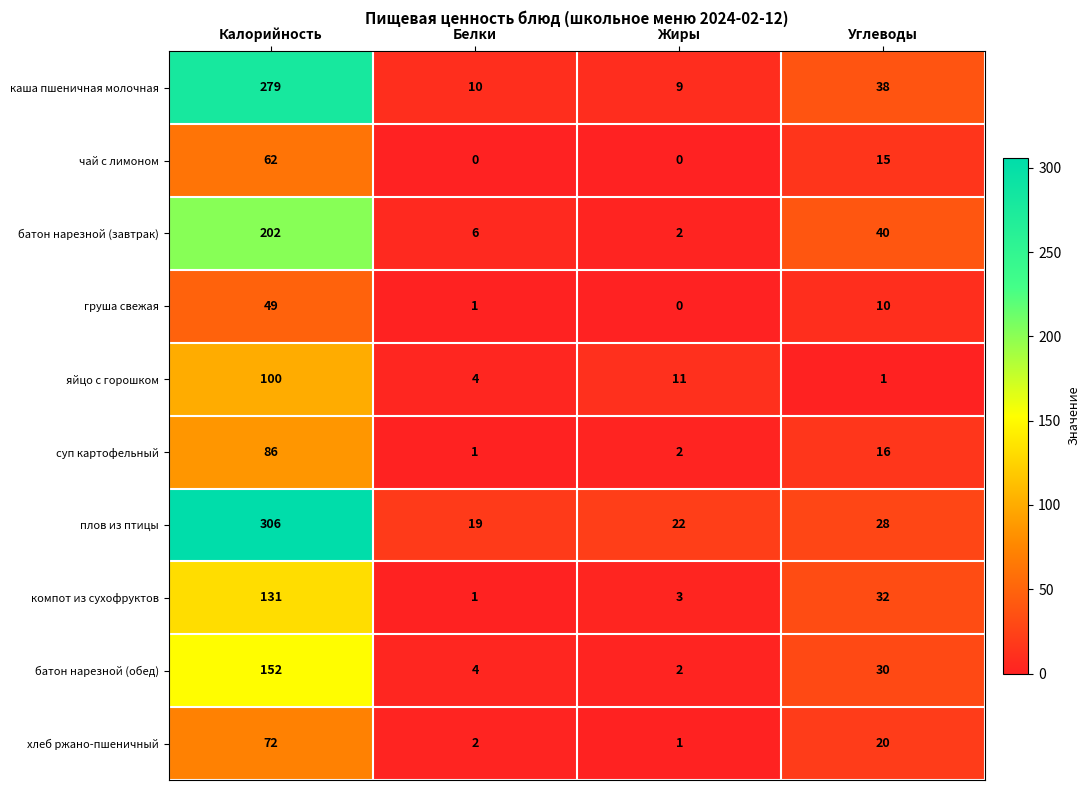

At how many categories does at least one series exceed 216?

1